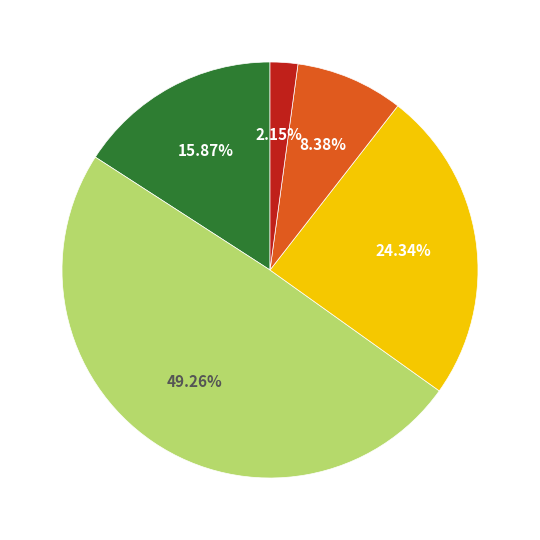

How many slices are in this pie chart?

5